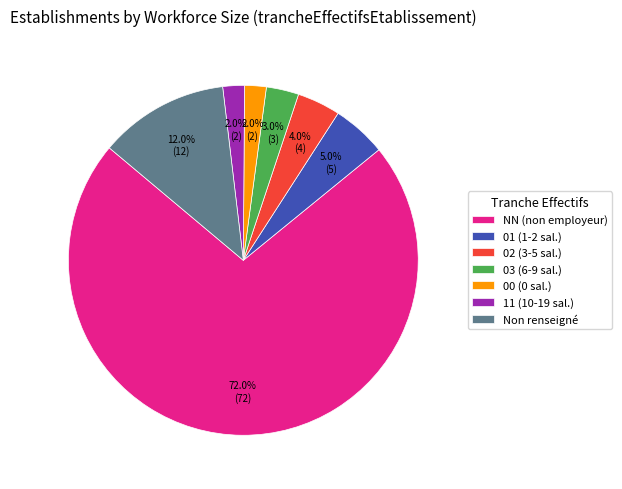

Which slice is the largest?

NN (non employeur)